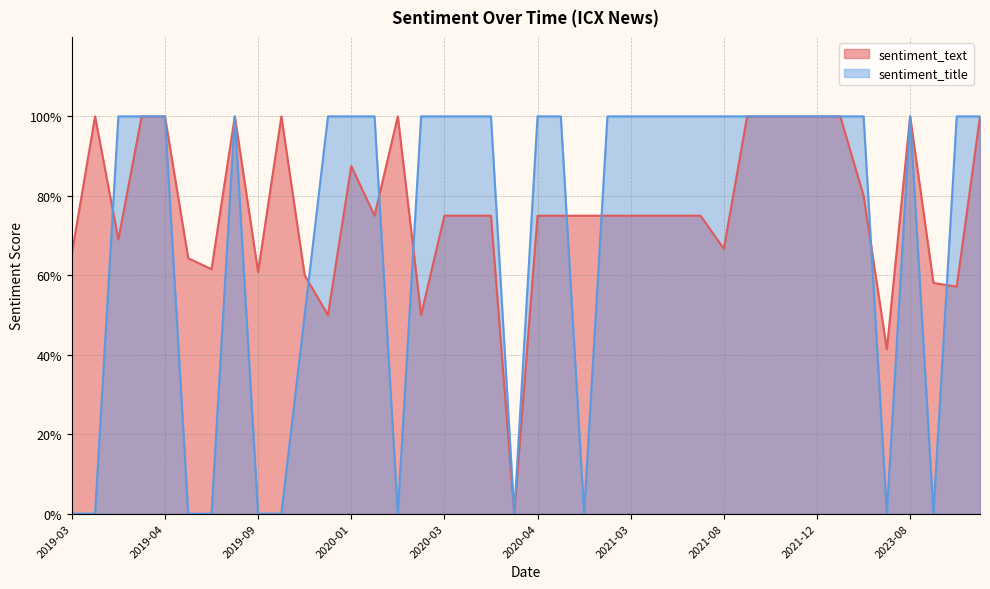

Which category has the lowest value in the sentiment_title series?

2019-03